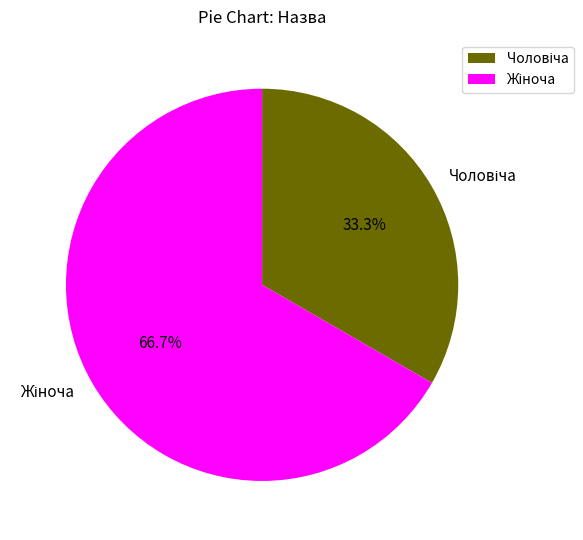

Combined, do Чоловіча and Жіноча account for over 50%?

Yes